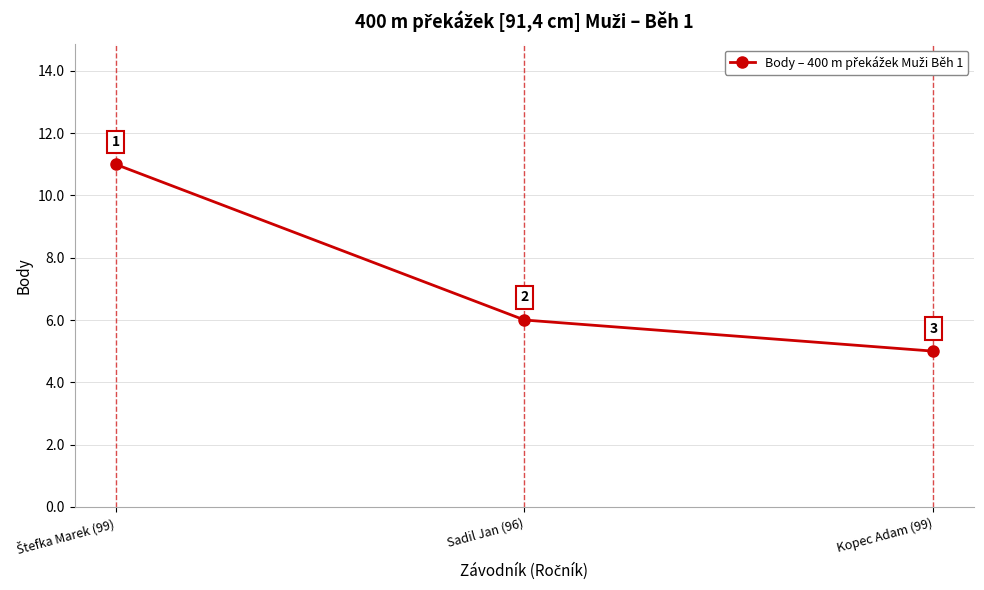

What is the label of the 3rd point from the left?

Kopec Adam (99)